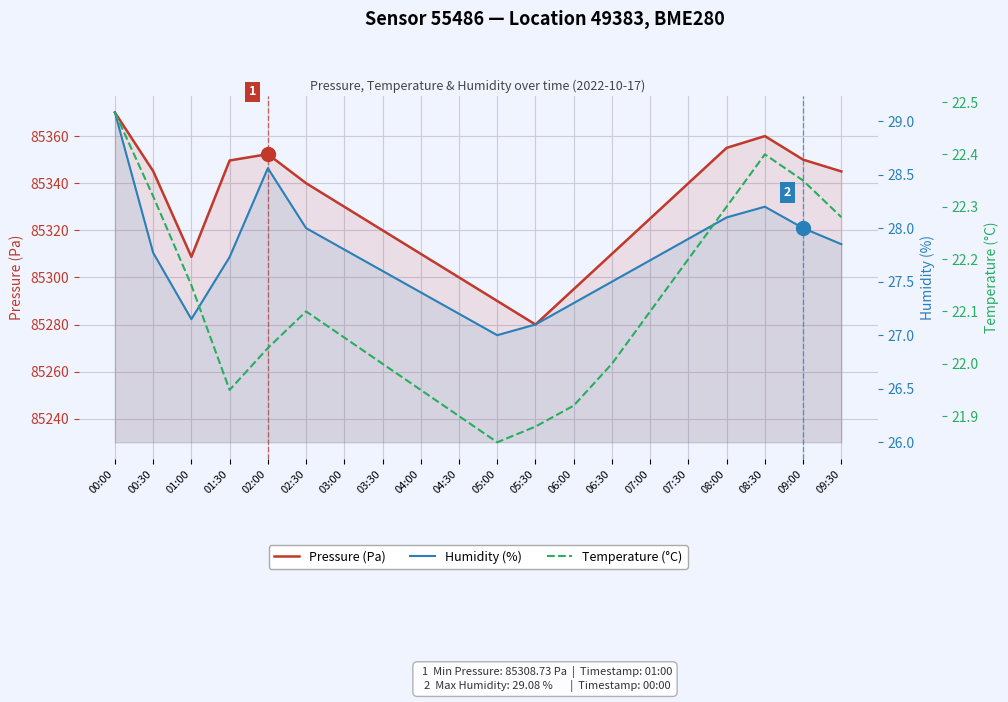

What is the total value across all series at 04:00?

85359.4